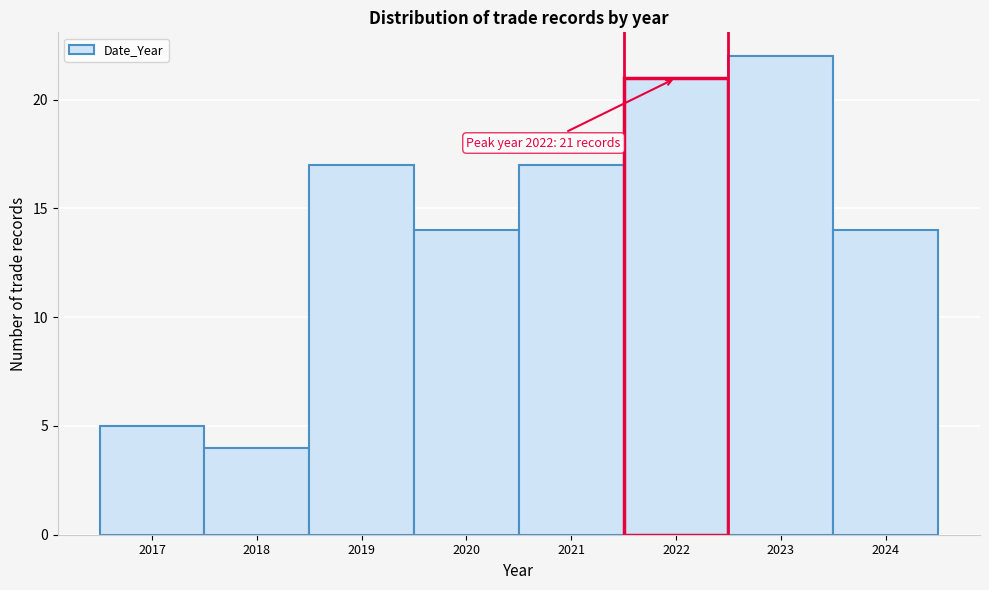

Reading right to left, transcribe all the data shown in this chart.

2024=14	2023=22	2022=21	2021=17	2020=14	2019=17	2018=4	2017=5